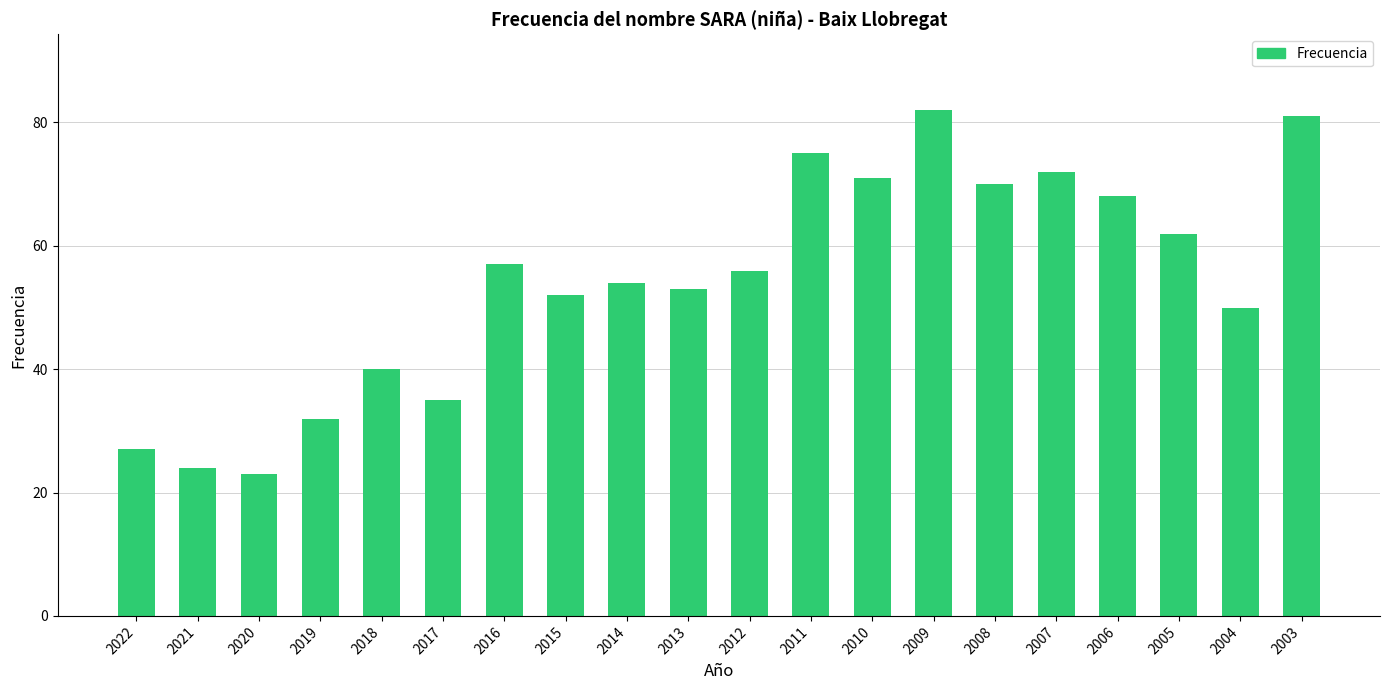

List the labels in order of value, smallest first.

2020, 2021, 2022, 2019, 2017, 2018, 2004, 2015, 2013, 2014, 2012, 2016, 2005, 2006, 2008, 2010, 2007, 2011, 2003, 2009